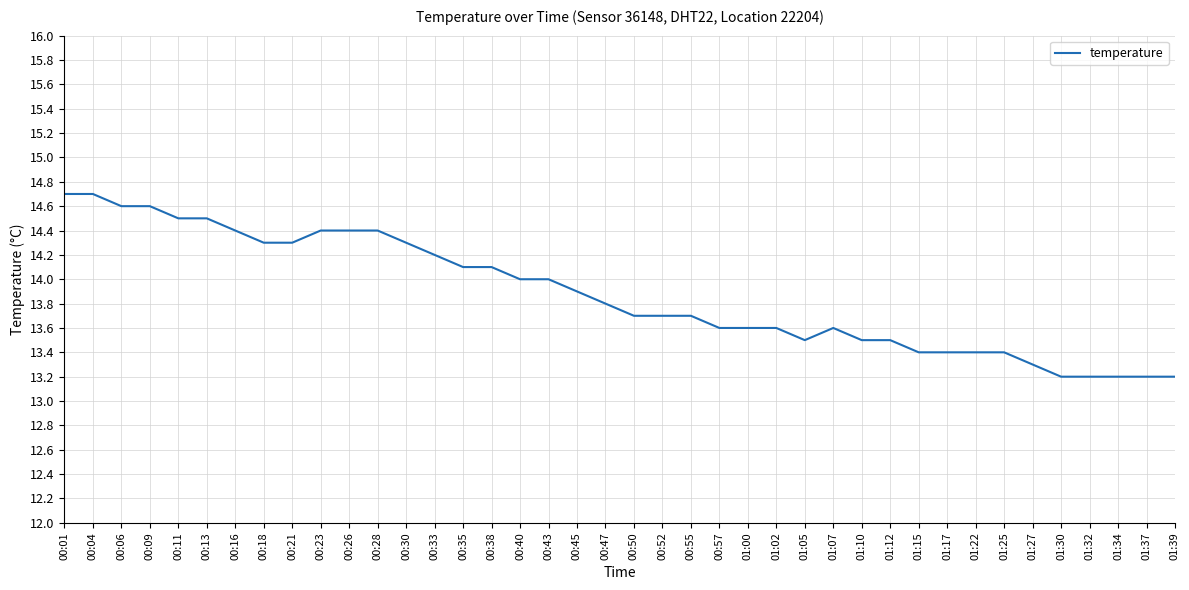

The chart shows a value of 13.2 at 01:39. True or false?

True